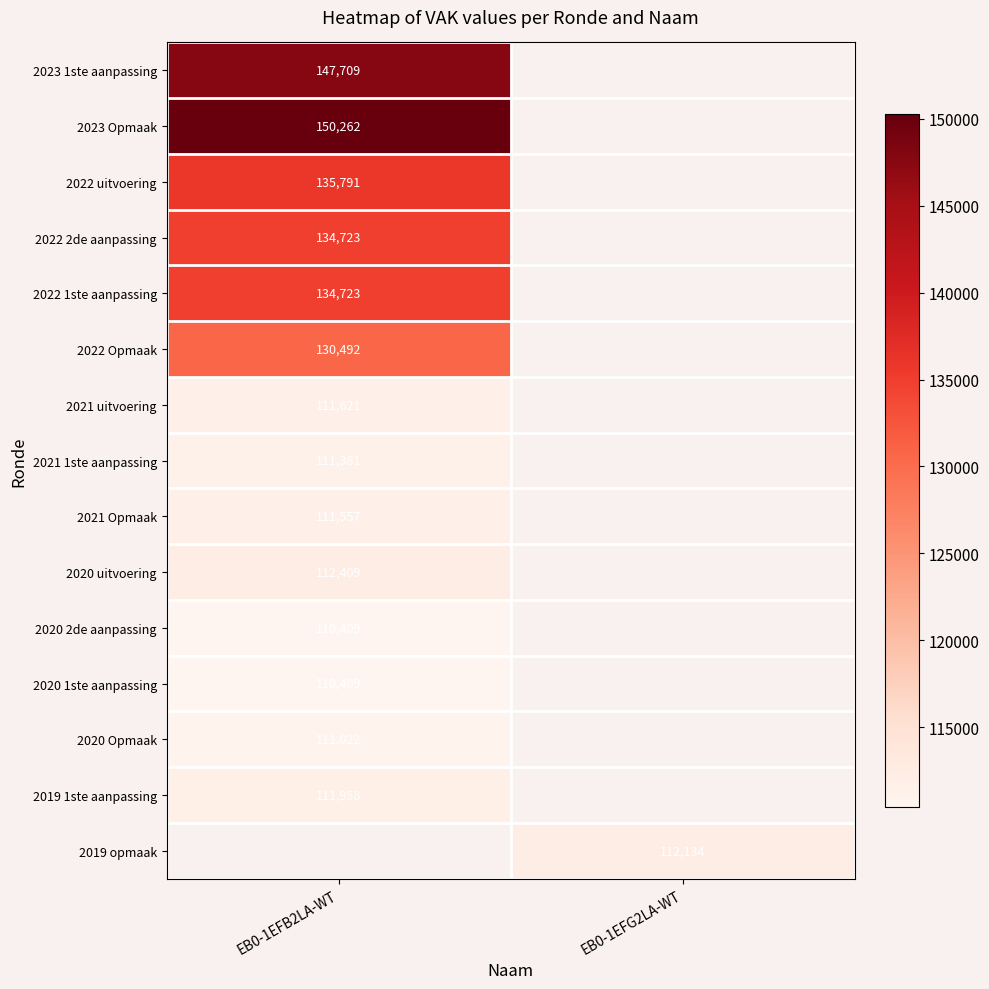

True or false: 2023 1ste aanpassing has a value of 73860.8 at EB0-1EFB2LA-WT.

False